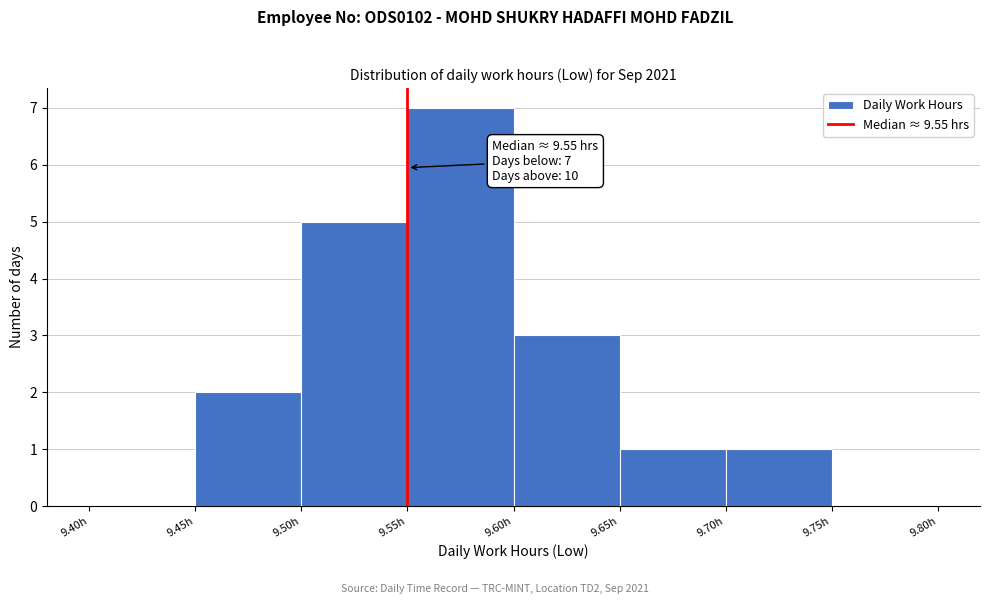

Over which range of the x-axis is the bar tallest?

9.55 to 9.60